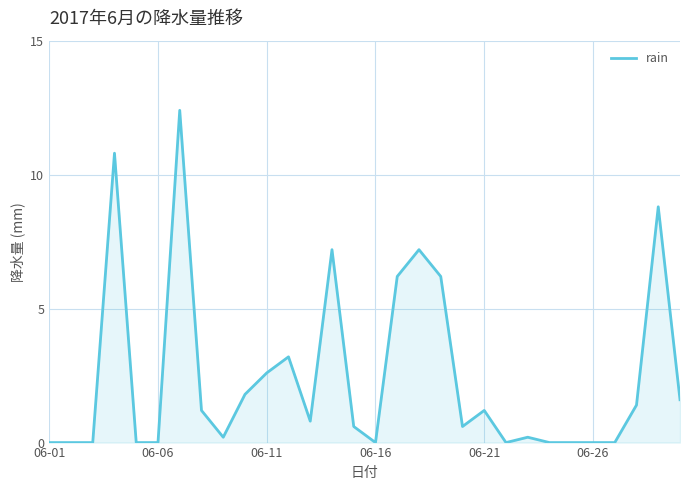

What is the difference between the maximum and minimum values?

12.4